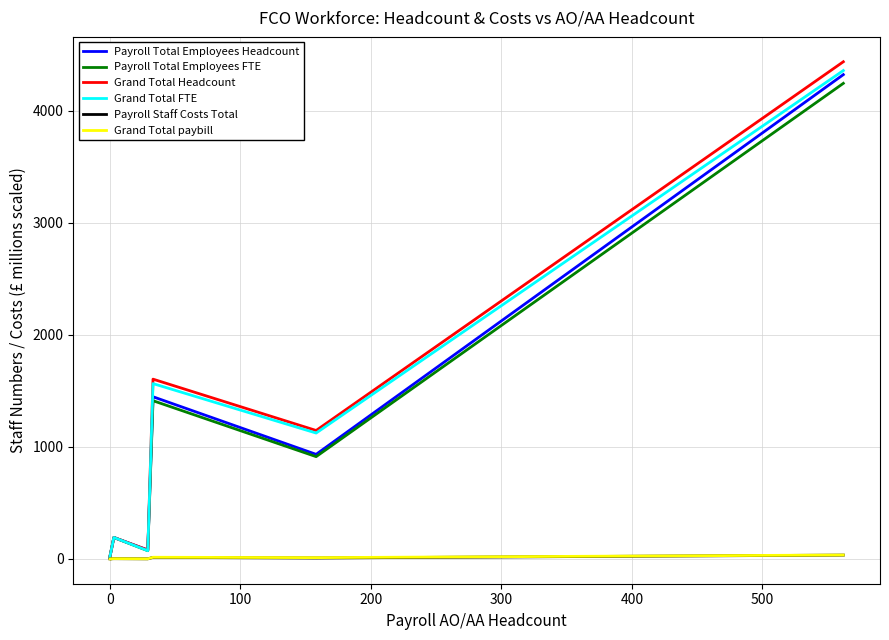

Is this an area chart (filled region under the line)?

No